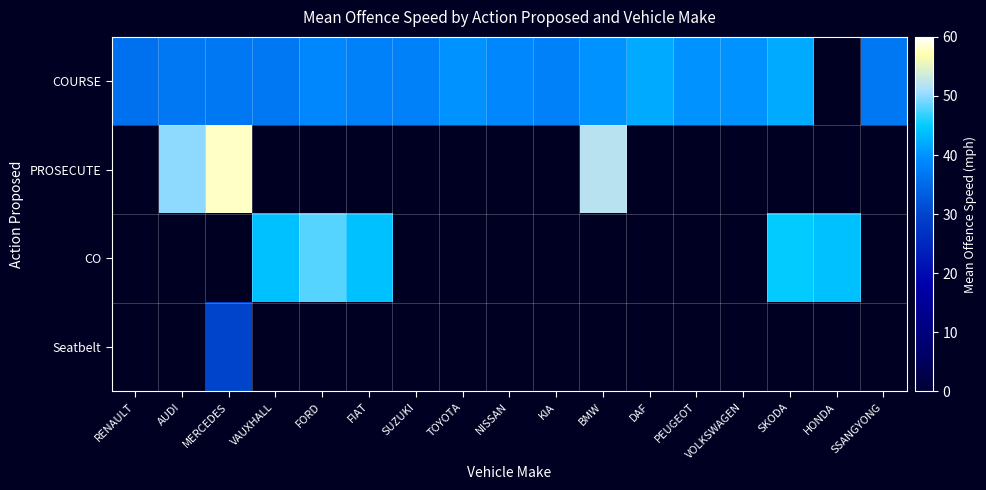

Reading left to right, transcribe all the data shown in this chart.

COURSE: RENAULT=36	AUDI=37	MERCEDES=37	VAUXHALL=37	FORD=39	FIAT=38	SUZUKI=38	TOYOTA=40	NISSAN=39	KIA=38	BMW=40	DAF=42	PEUGEOT=40	VOLKSWAGEN=40	SKODA=42	HONDA=0	SSANGYONG=37
PROSECUTE: RENAULT=0	AUDI=50	MERCEDES=58	VAUXHALL=0	FORD=0	FIAT=0	SUZUKI=0	TOYOTA=0	NISSAN=0	KIA=0	BMW=52	DAF=0	PEUGEOT=0	VOLKSWAGEN=0	SKODA=0	HONDA=0	SSANGYONG=0
CO: RENAULT=0	AUDI=0	MERCEDES=0	VAUXHALL=44	FORD=48	FIAT=44	SUZUKI=0	TOYOTA=0	NISSAN=0	KIA=0	BMW=0	DAF=0	PEUGEOT=0	VOLKSWAGEN=0	SKODA=45	HONDA=44	SSANGYONG=0
Seatbelt: RENAULT=0	AUDI=0	MERCEDES=30	VAUXHALL=0	FORD=0	FIAT=0	SUZUKI=0	TOYOTA=0	NISSAN=0	KIA=0	BMW=0	DAF=0	PEUGEOT=0	VOLKSWAGEN=0	SKODA=0	HONDA=0	SSANGYONG=0